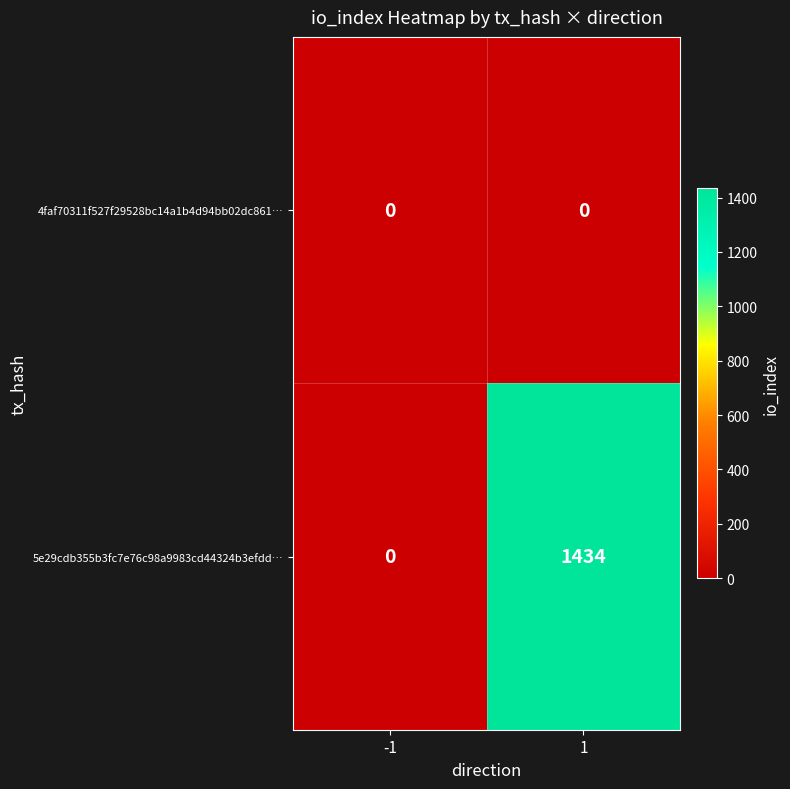

What is the sum of all 5e29cdb355b3fc7e76c98a9983cd44324b3efdd… values?

1434